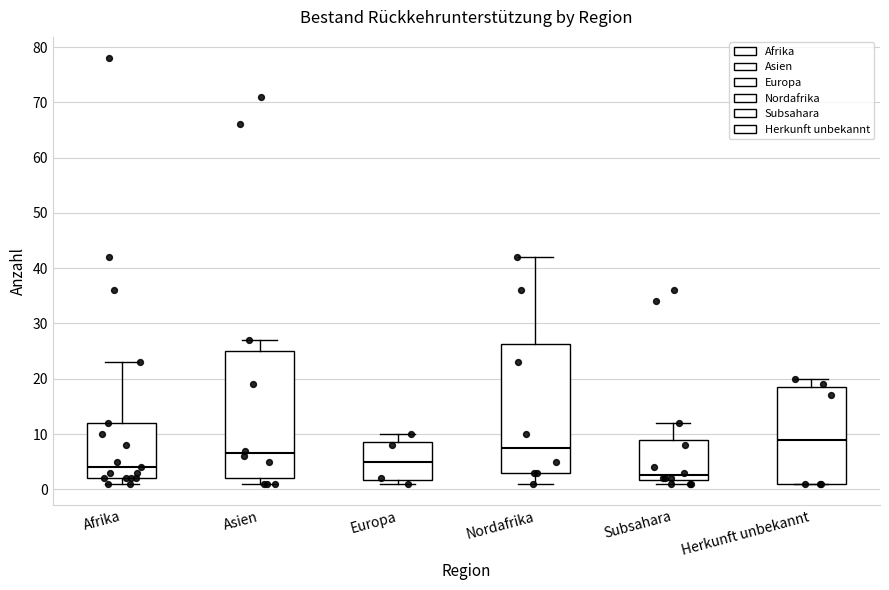

Which box has the highest median line?

Herkunft unbekannt